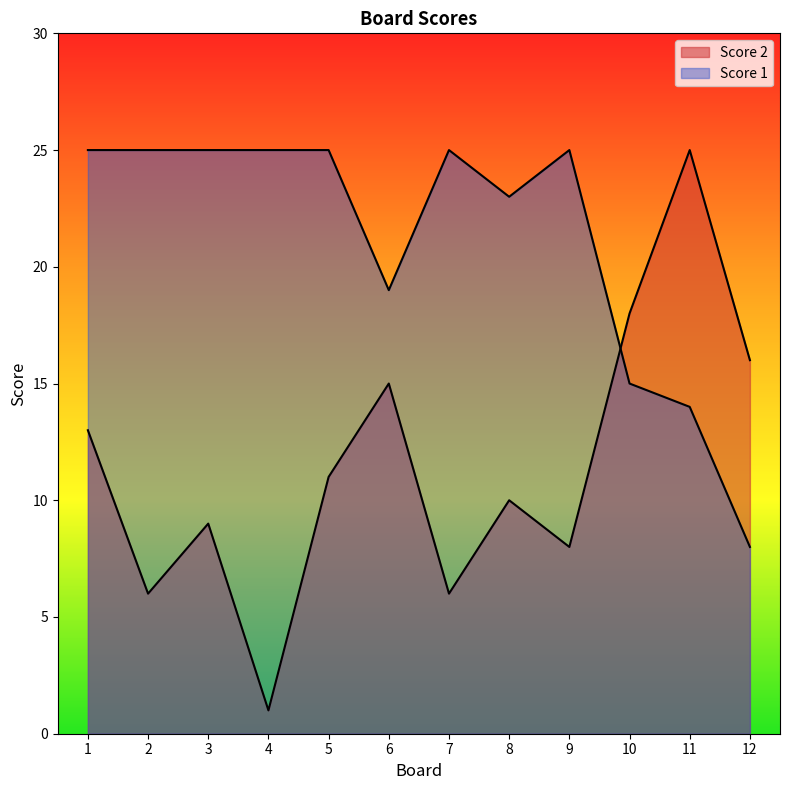

Is it true that Score 1 equals 2 at 12?

False